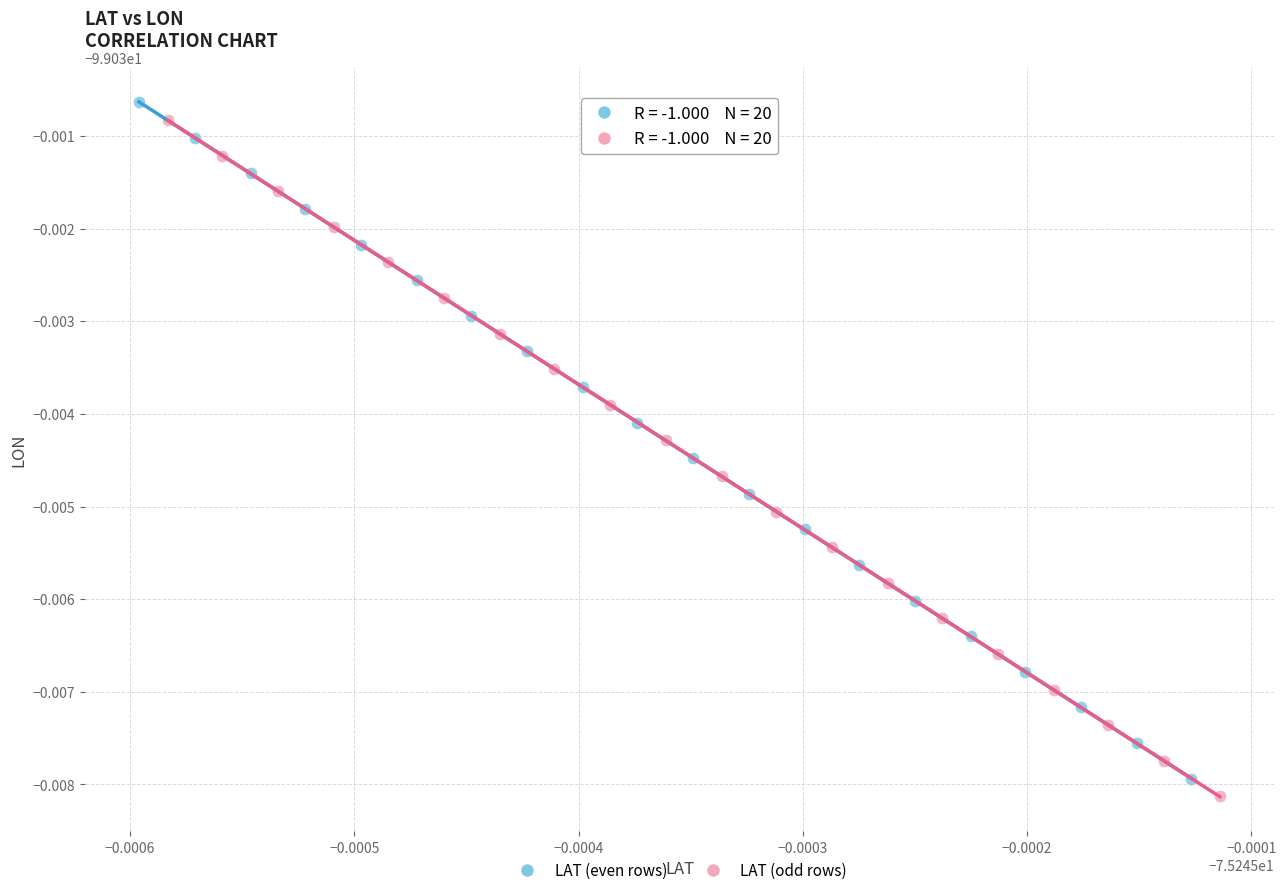

Which series contains the highest Y value?

LAT (even rows)